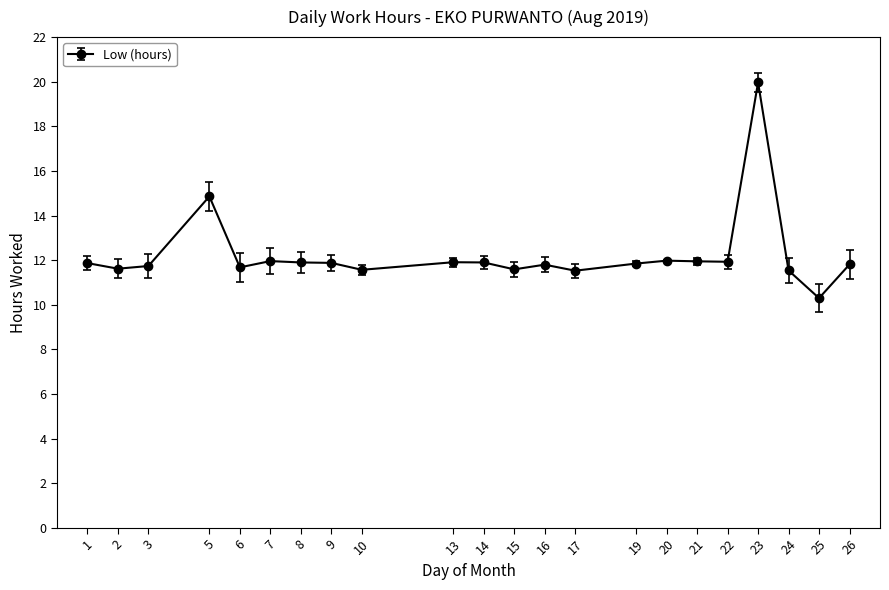

Does the chart display data point markers on the line(s)?

Yes